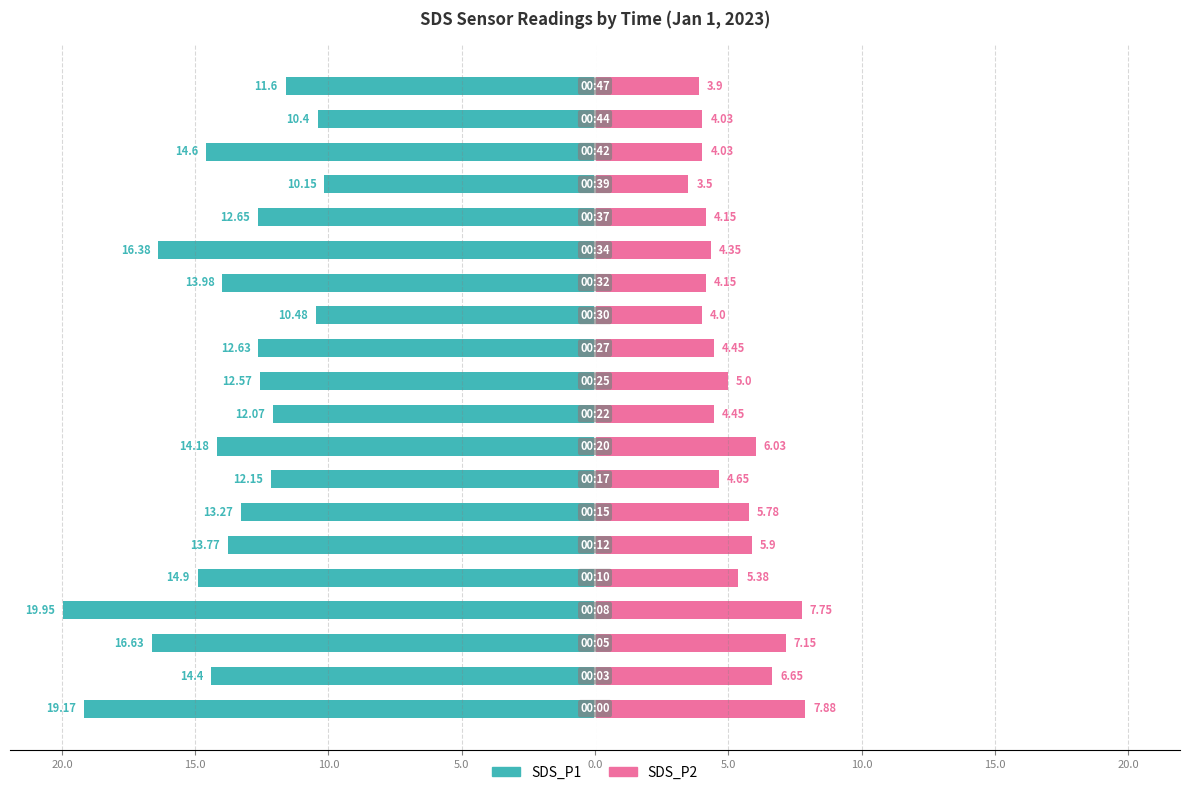

What are all the series names shown in the legend?

SDS_P1, SDS_P2